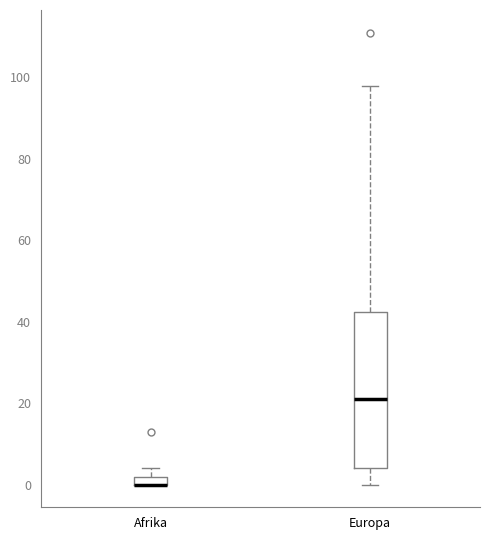

Which box is the tallest, from its lower edge to its upper edge?

Europa